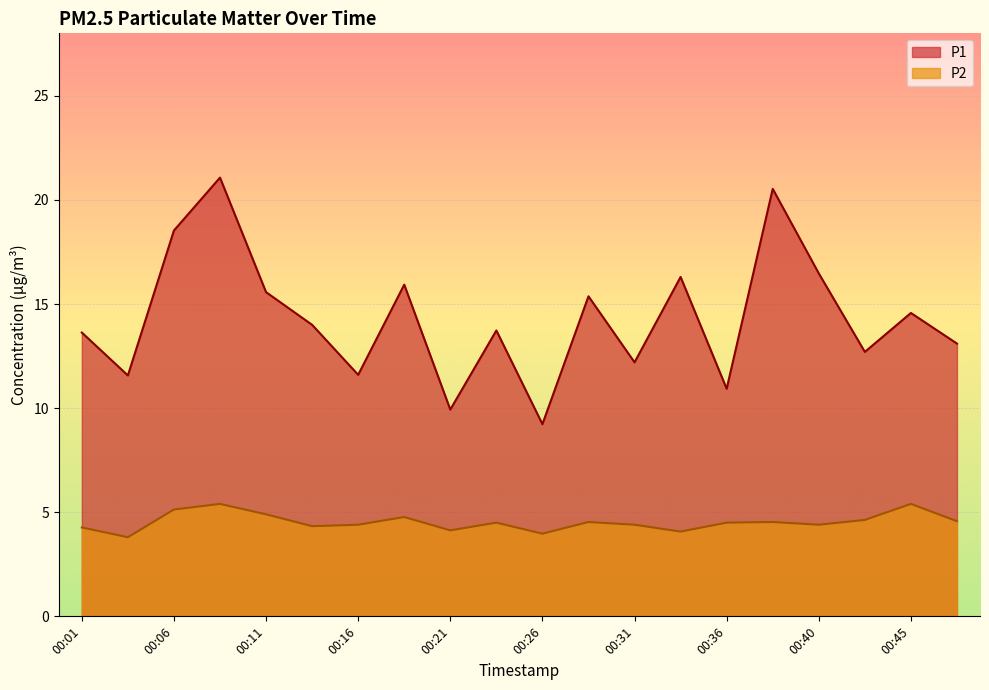

Read the P2 value at 00:43.

4.6